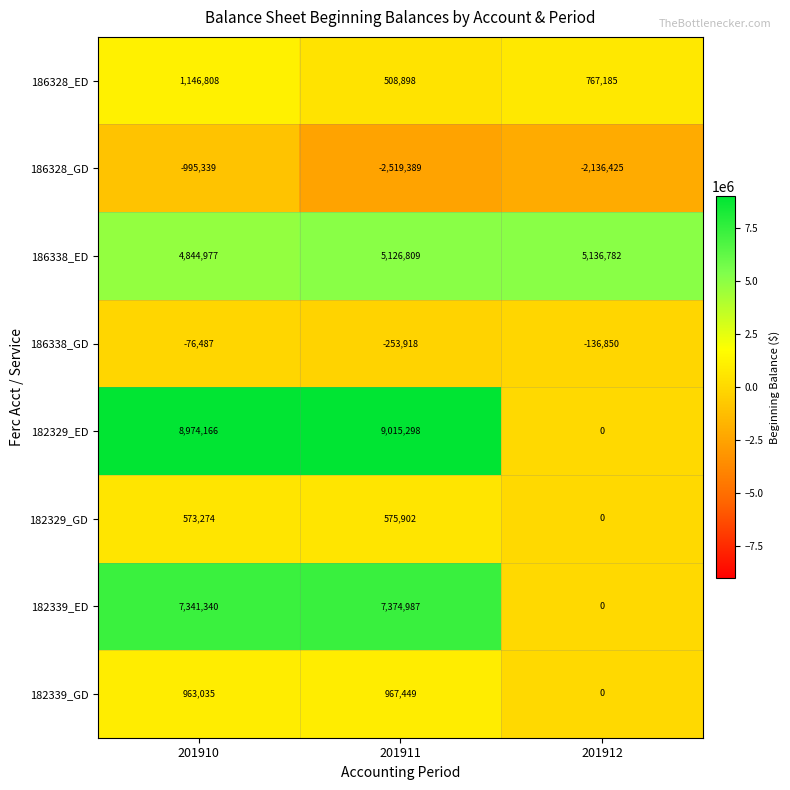

What value does the 186328_ED series have at 201911, to the nearest 100?

508900